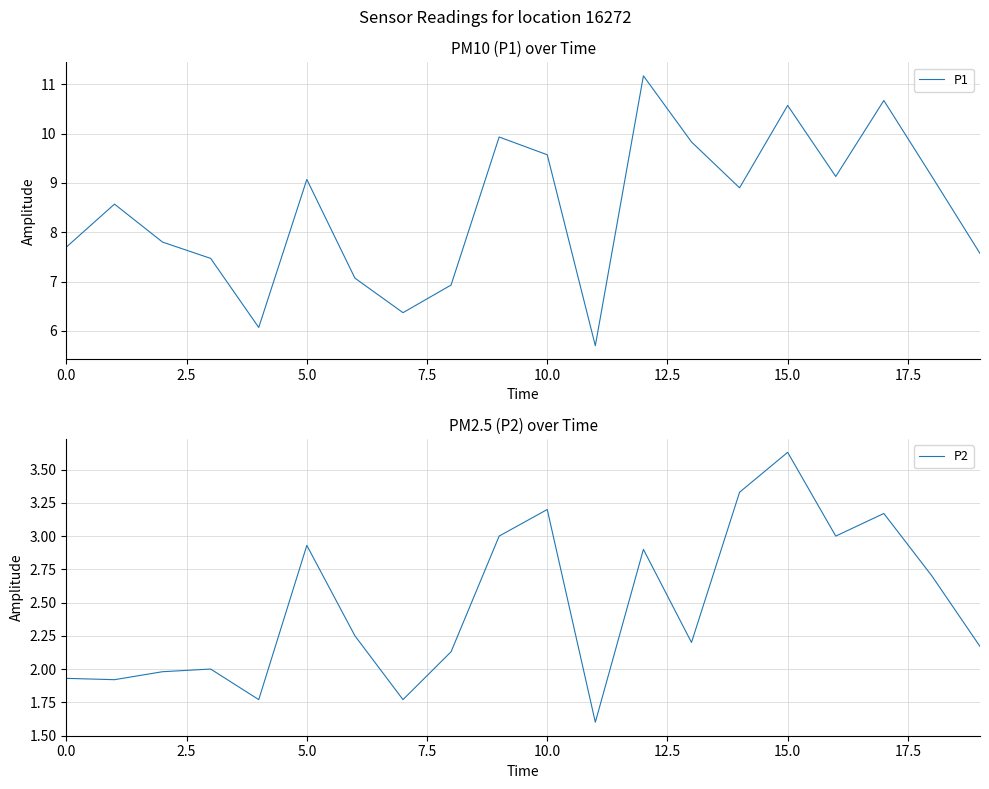

What is the spread (max minus min) of values at 16?

6.1